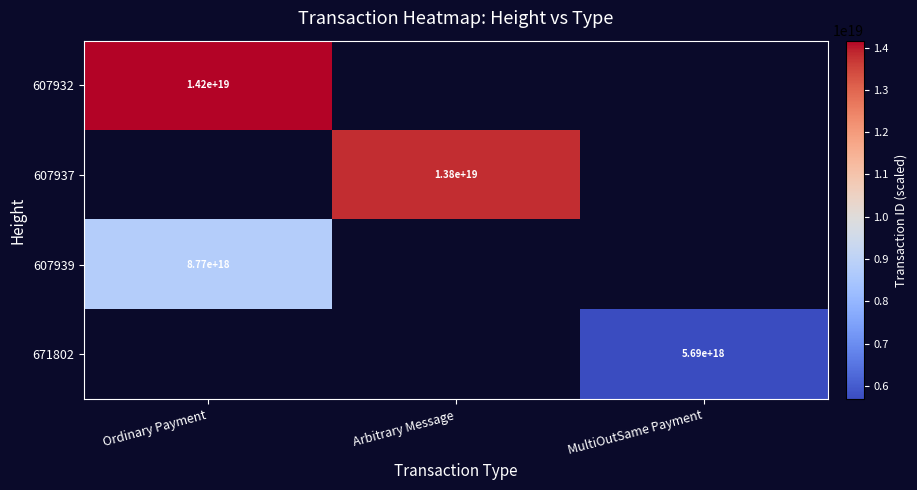

True or false: 671802 has a value of 3309610280864787968 at MultiOutSame Payment.

False